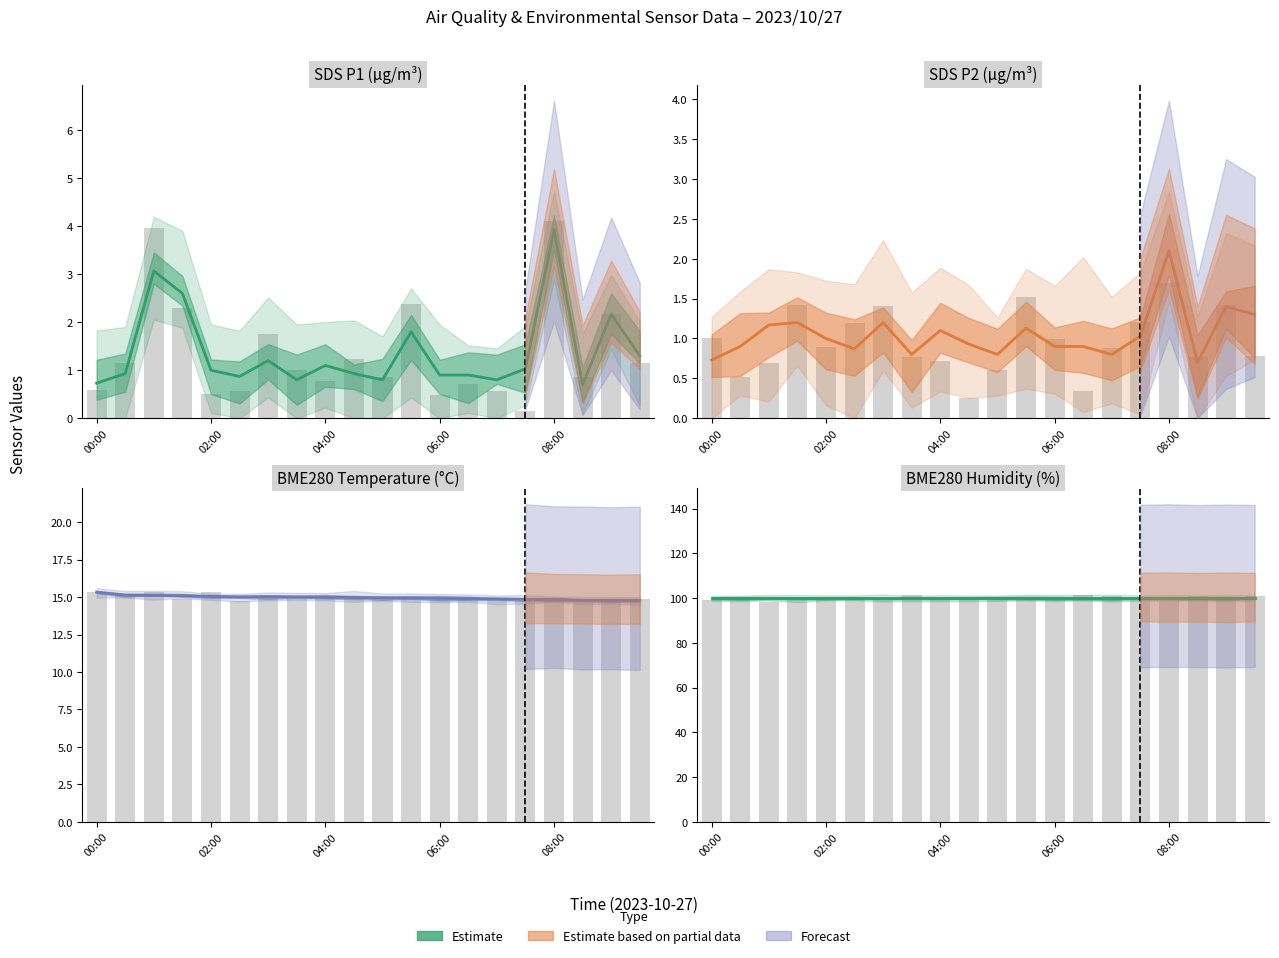

What is the approximate value of SDS_P1 at 05:00?

0.8